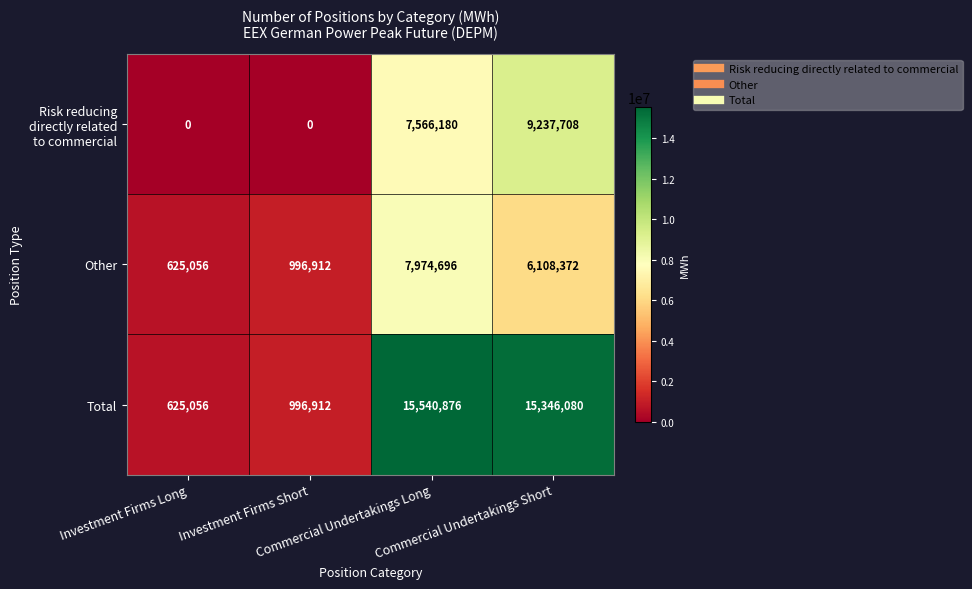

What is the sum of all Other values?

15705036